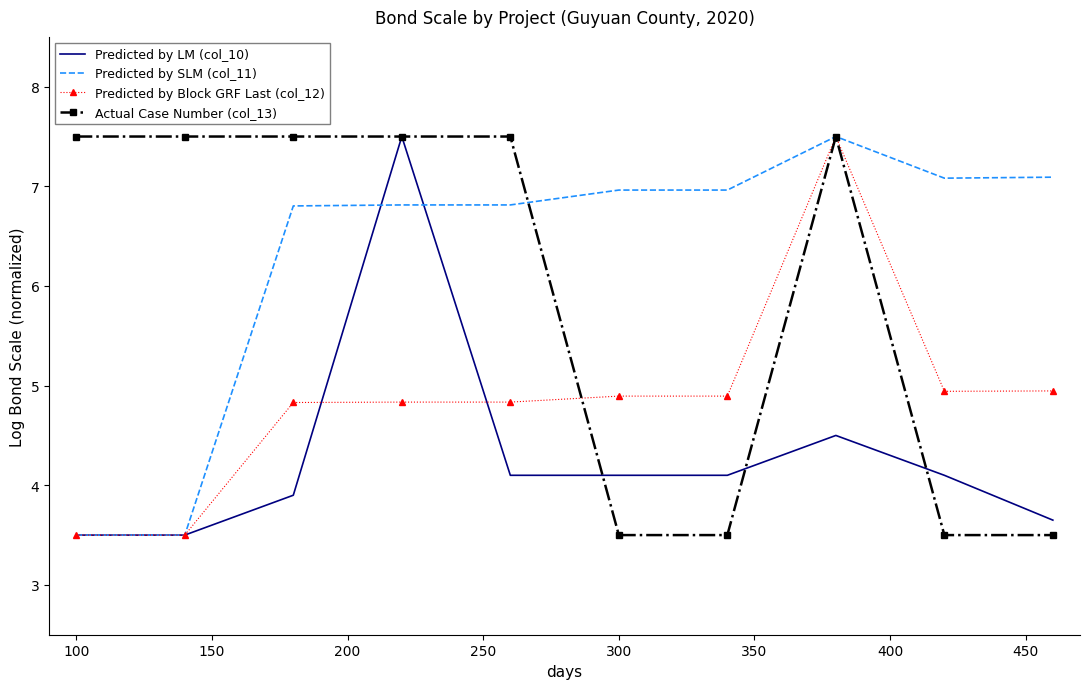

What is the average value of the Predicted by LM (col_10) series?

4.3